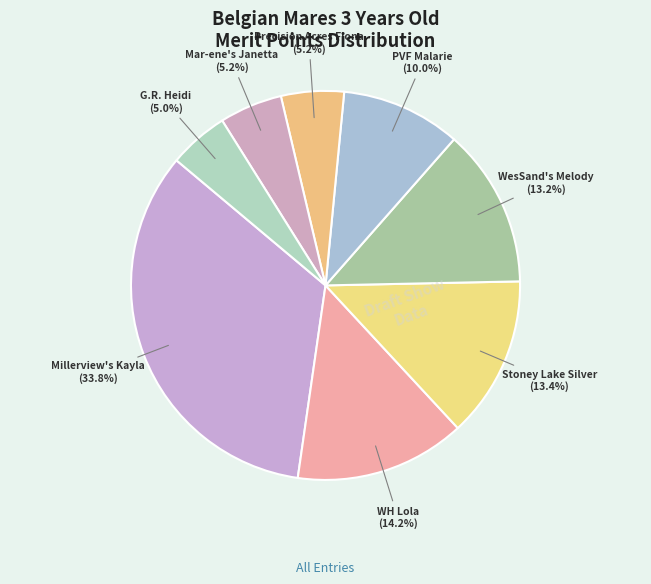

Which category has the biggest portion of the pie?

Millerview's Kayla